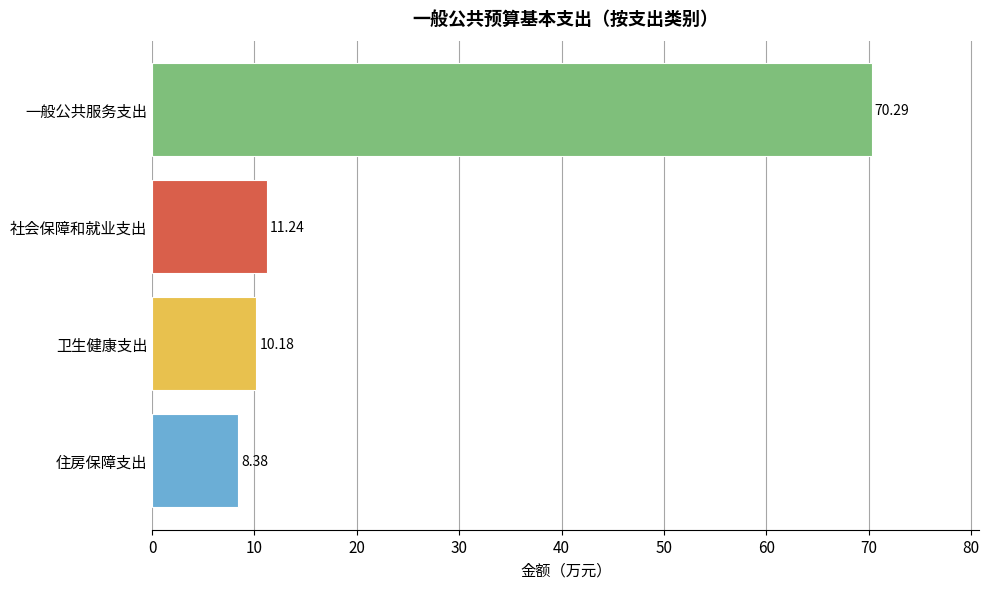

List the labels in order of value, largest first.

一般公共服务支出, 社会保障和就业支出, 卫生健康支出, 住房保障支出